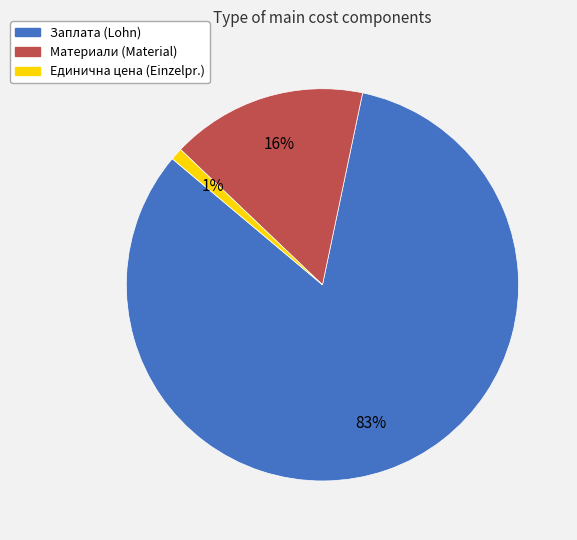

To the nearest percent, what portion does Заплата (Lohn) represent?

83%